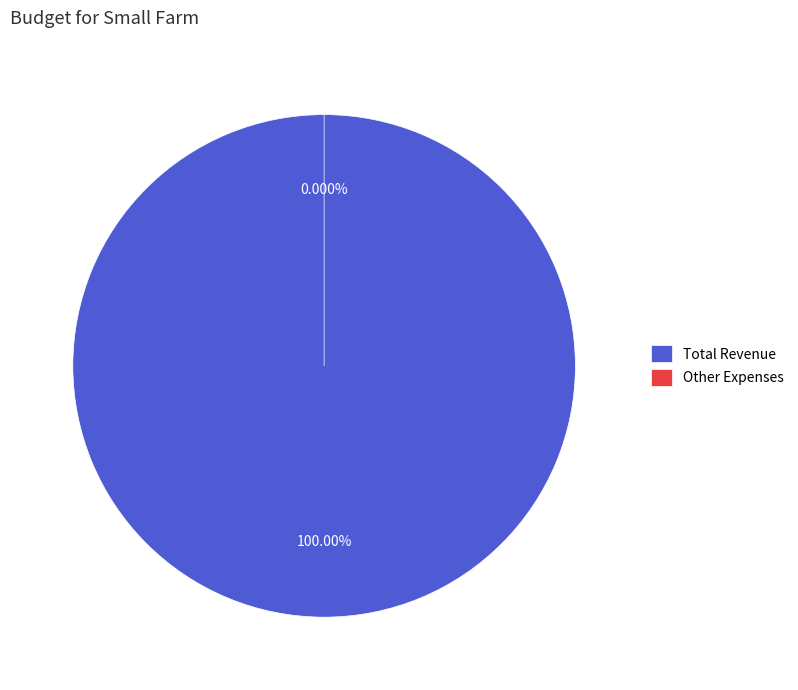

To the nearest percent, what is the average slice percentage?

17%